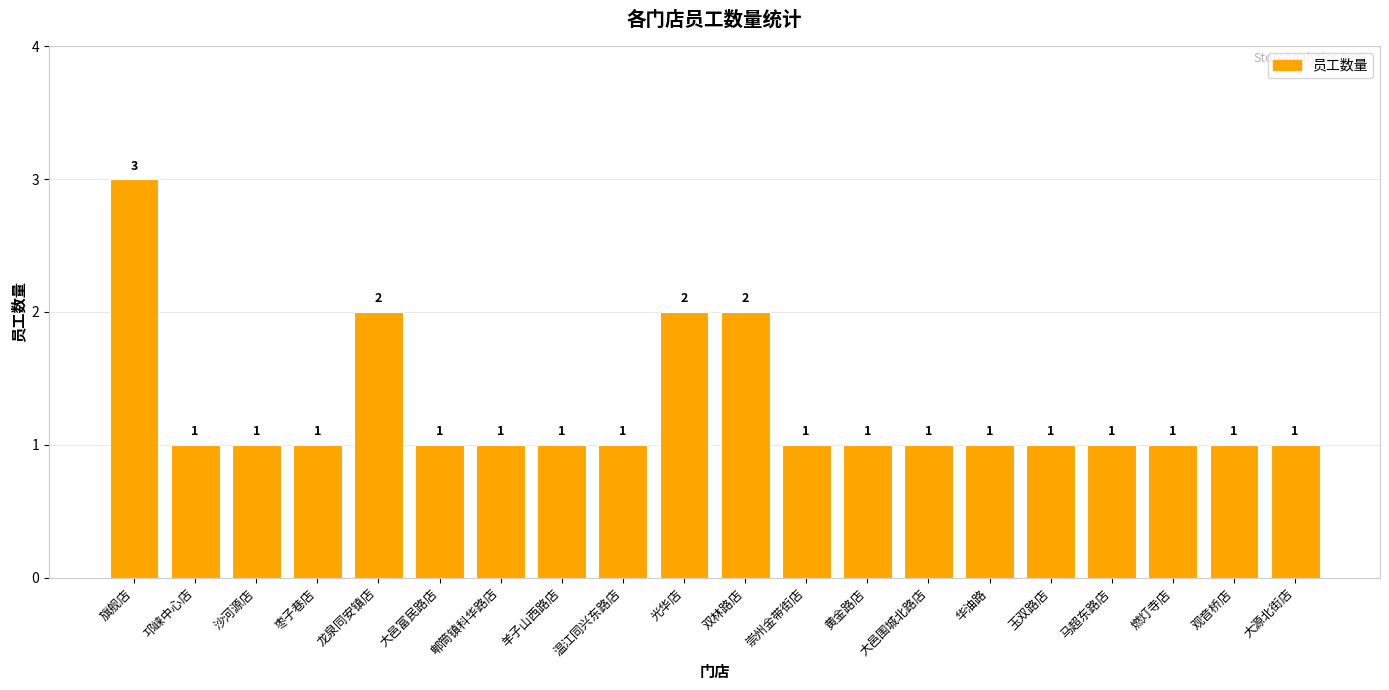

How many values exceed 1?

4